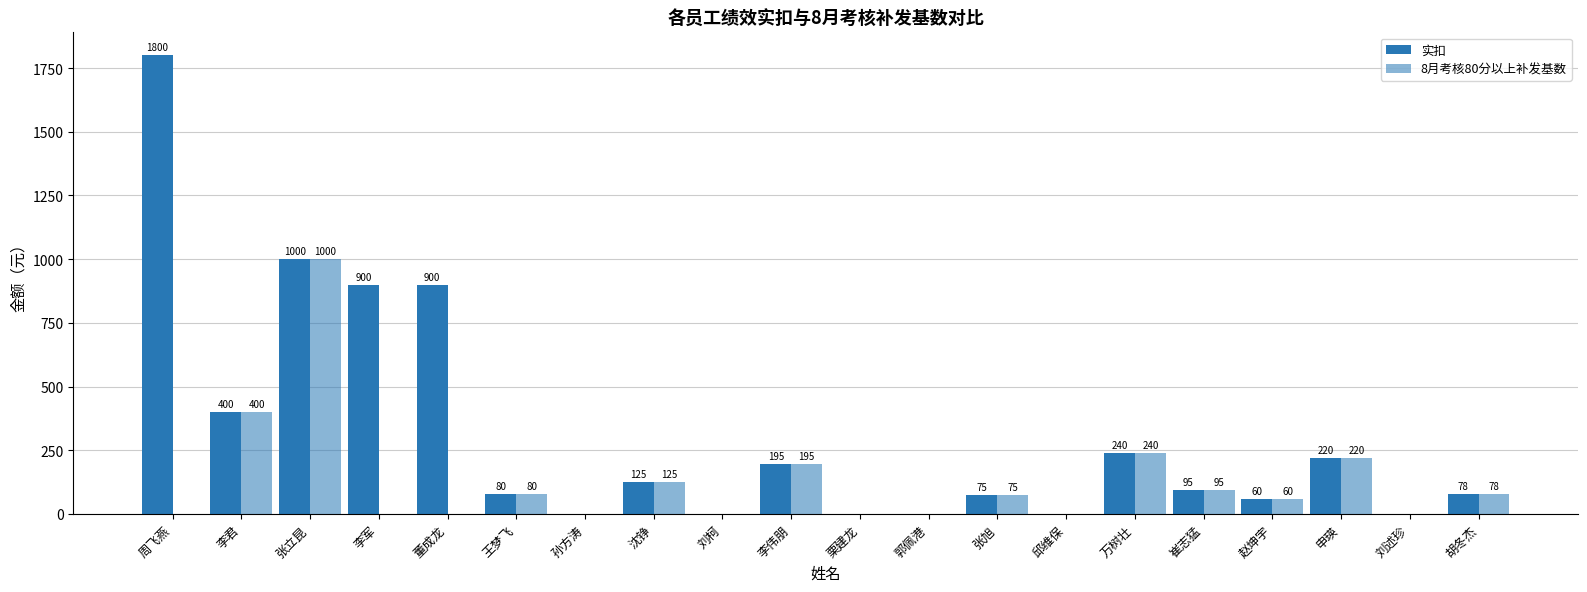

The value of 8月考核80分以上补发基数 at 沈铮 is 171. True or false?

False